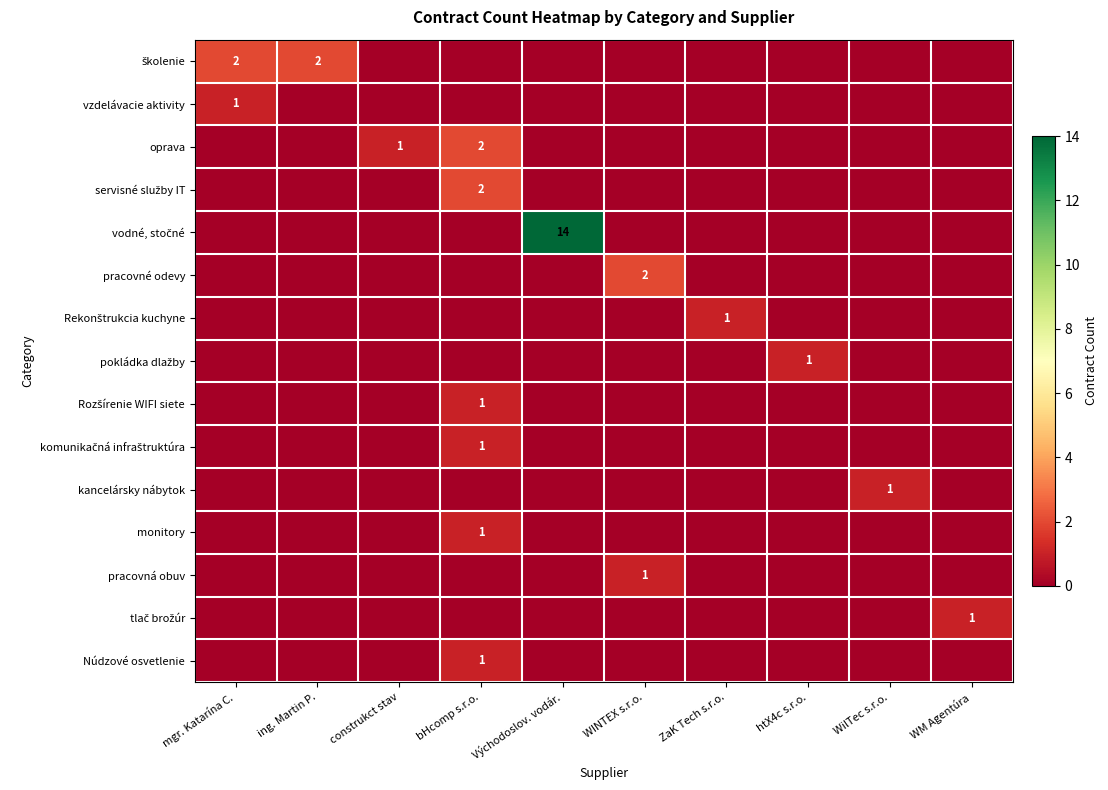

The value of vodné, stočné at WilTec s.r.o. is 0. True or false?

True